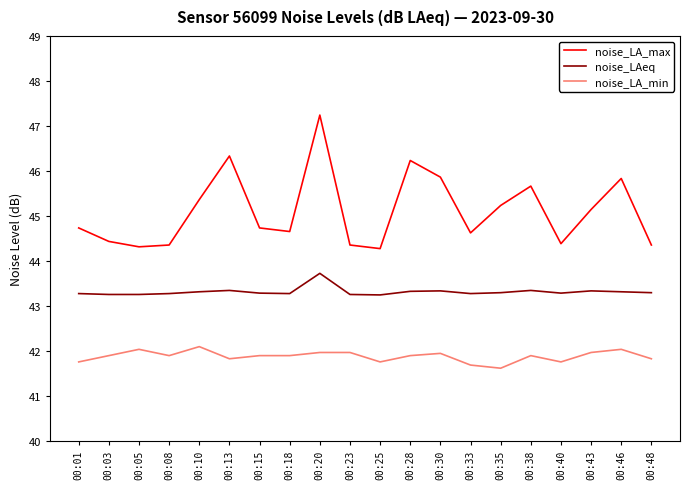

At 00:05, list the series in order from smallest to largest.

noise_LA_min, noise_LAeq, noise_LA_max